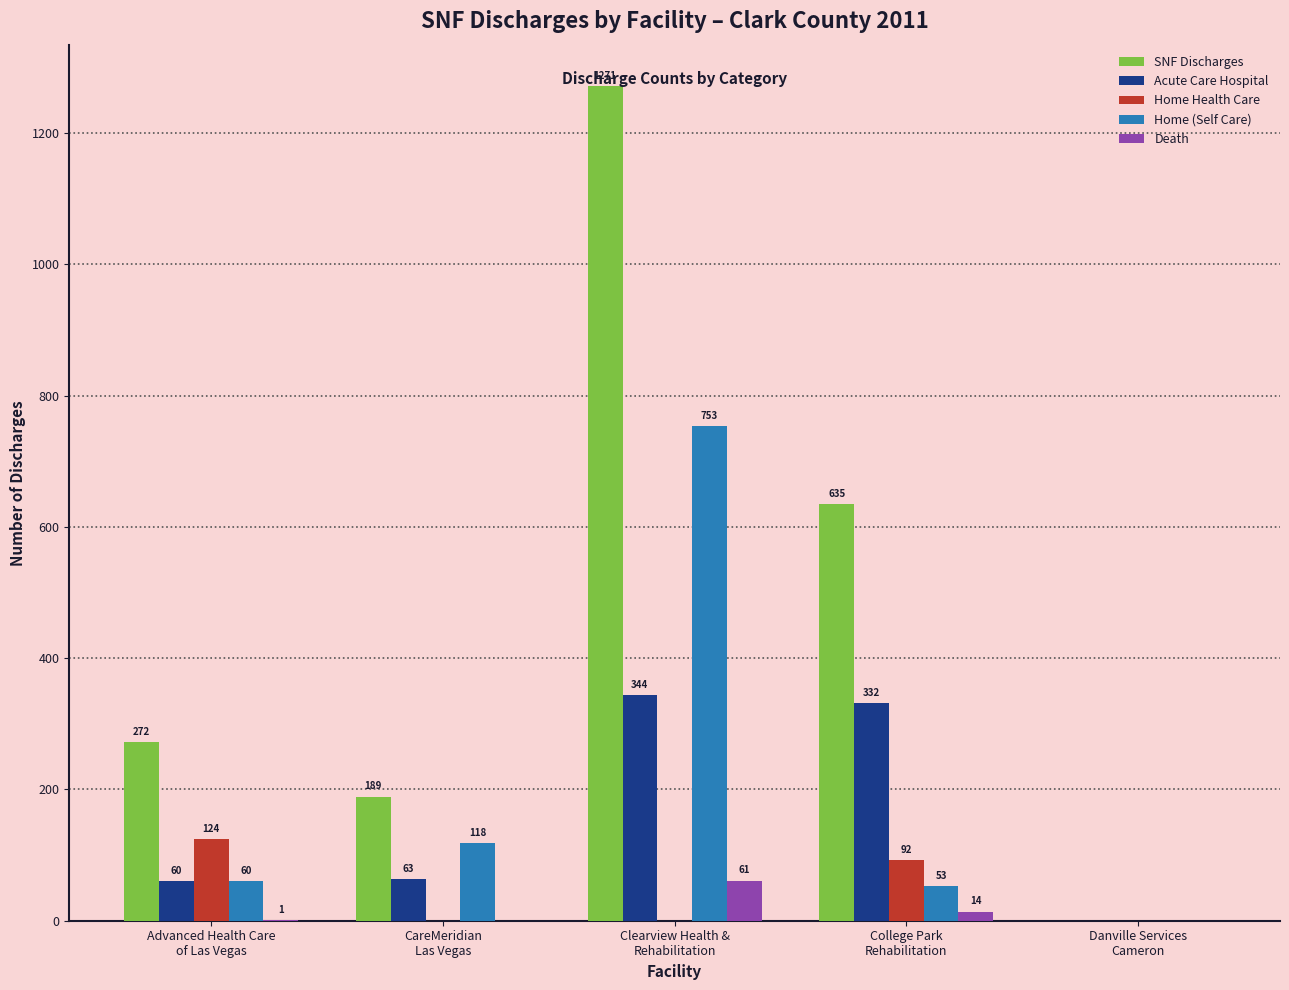

Reading left to right, list all the values displayed in this chart.

SNF Discharges: Advanced Health Care
of Las Vegas=272	CareMeridian
Las Vegas=189	Clearview Health &
Rehabilitation=1271	College Park
Rehabilitation=635	Danville Services
Cameron=0
Acute Care Hospital: Advanced Health Care
of Las Vegas=60	CareMeridian
Las Vegas=63	Clearview Health &
Rehabilitation=344	College Park
Rehabilitation=332	Danville Services
Cameron=0
Home Health Care: Advanced Health Care
of Las Vegas=124	CareMeridian
Las Vegas=0	Clearview Health &
Rehabilitation=0	College Park
Rehabilitation=92	Danville Services
Cameron=0
Home (Self Care): Advanced Health Care
of Las Vegas=60	CareMeridian
Las Vegas=118	Clearview Health &
Rehabilitation=753	College Park
Rehabilitation=53	Danville Services
Cameron=0
Death: Advanced Health Care
of Las Vegas=1	CareMeridian
Las Vegas=0	Clearview Health &
Rehabilitation=61	College Park
Rehabilitation=14	Danville Services
Cameron=0